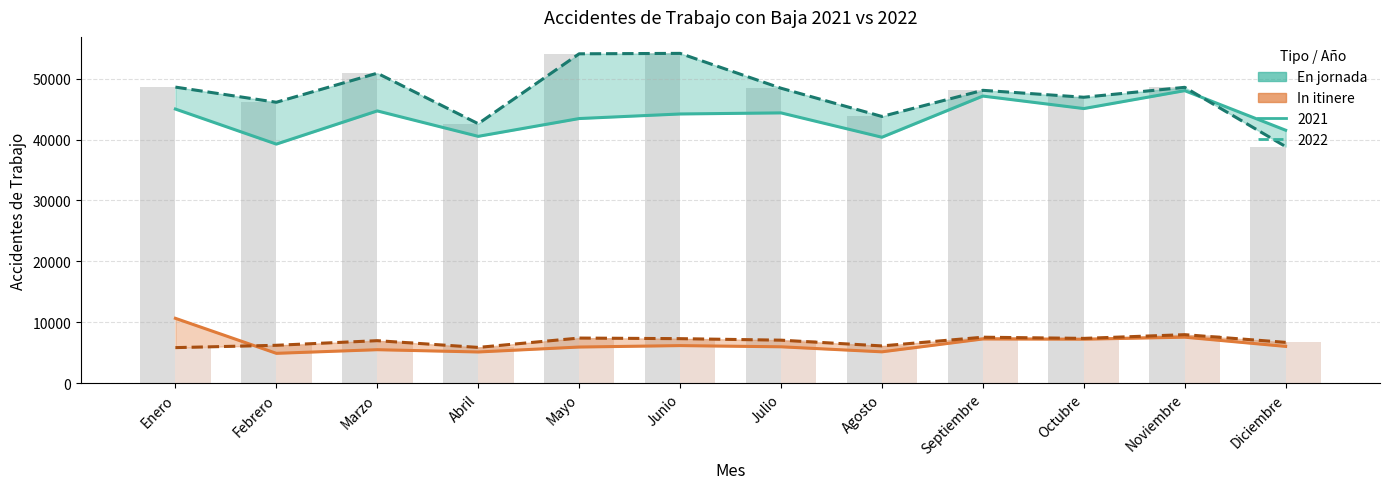

Where is En jornada 2021 nearest to the value 43650?

Mayo